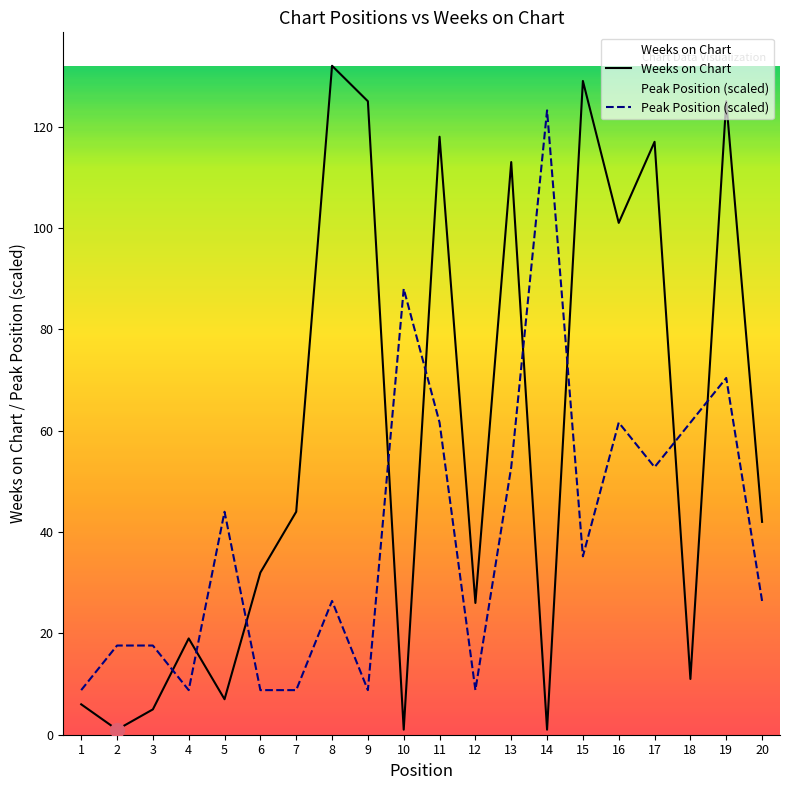

What is the difference between the maximum and minimum values in the Peak Position (scaled) series?

114.4